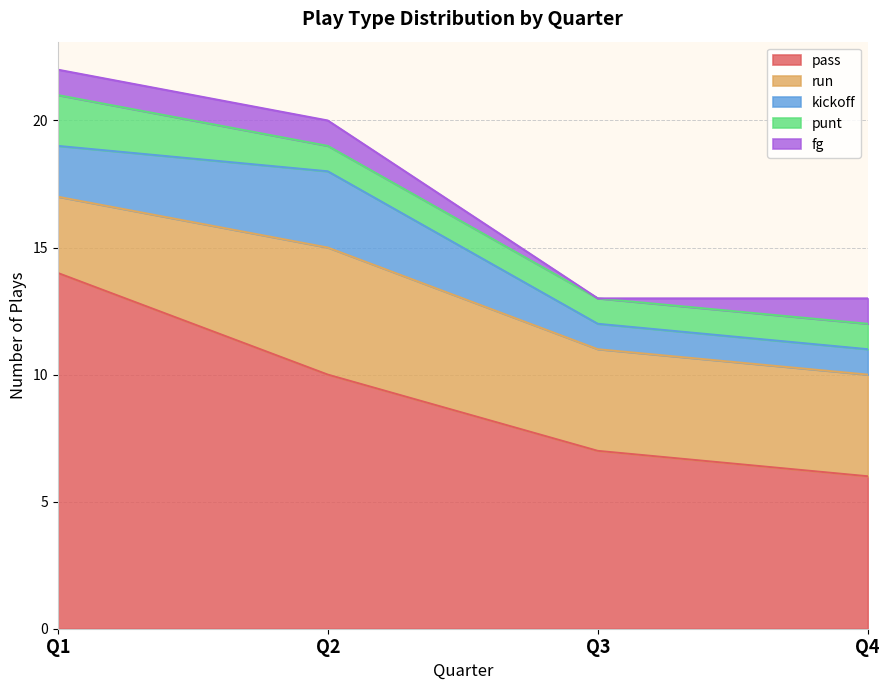

What is the approximate value of pass at Q4?

6